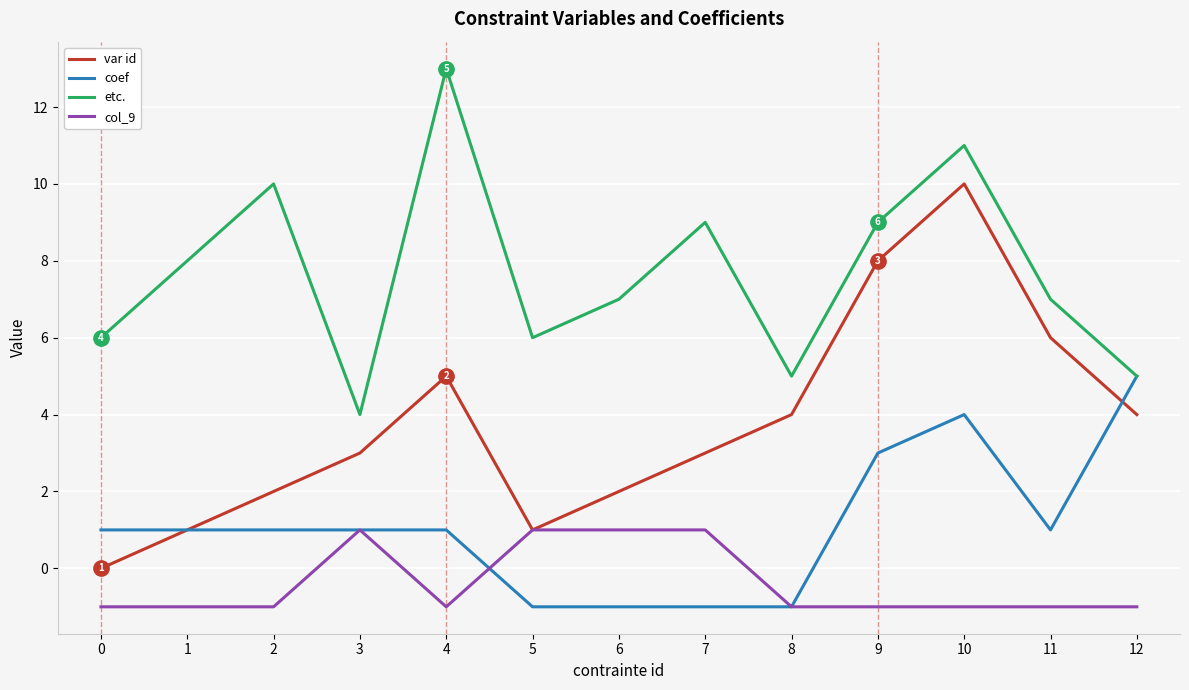

What is the difference between the col_9 values at 4 and 3?

2